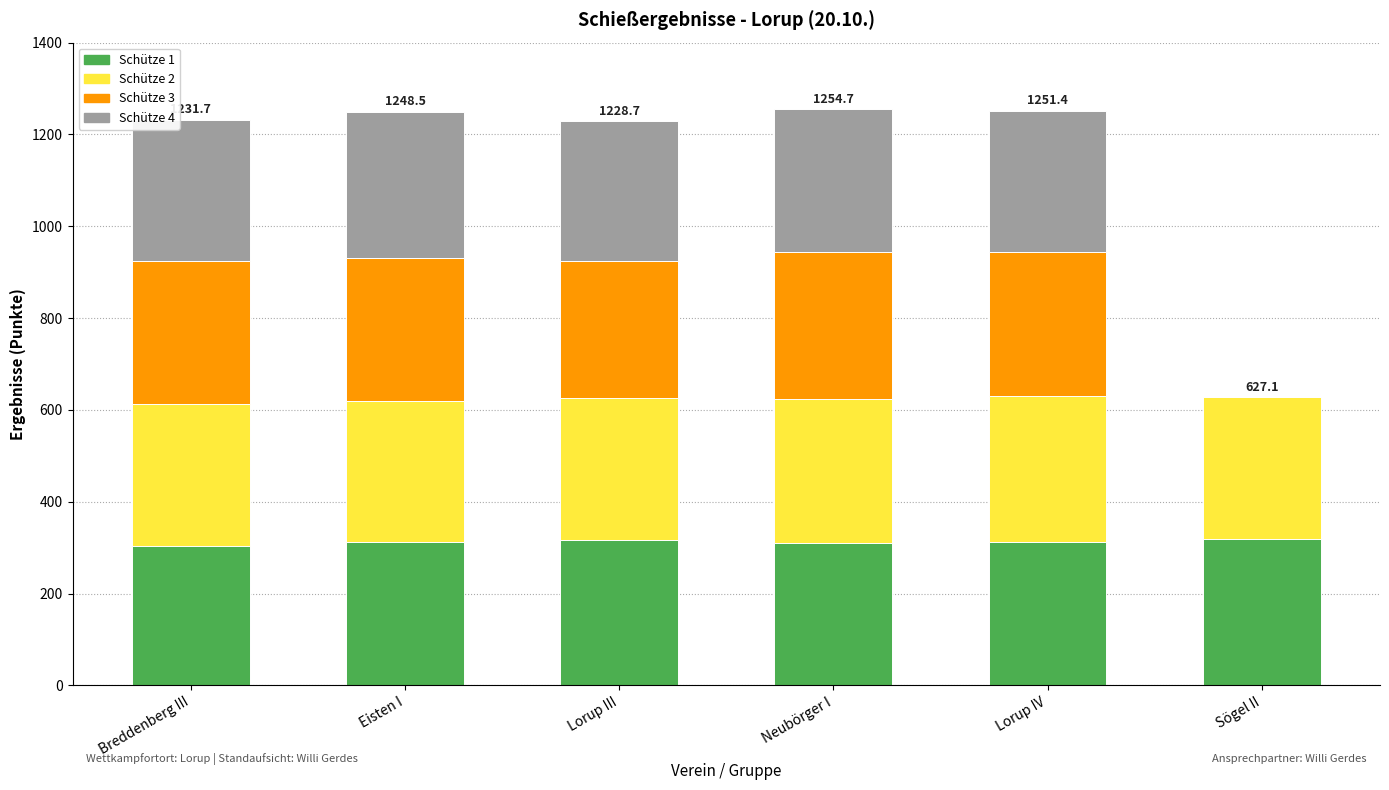

The value of Schütze 1 at Sögel II is 318.3. True or false?

True